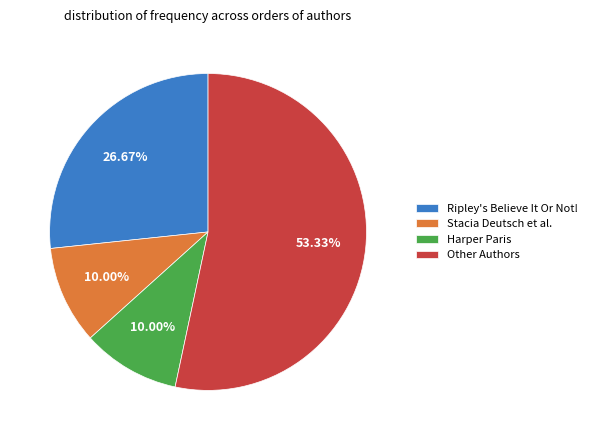

Do Other Authors and Harper Paris together represent more than half of the pie?

Yes